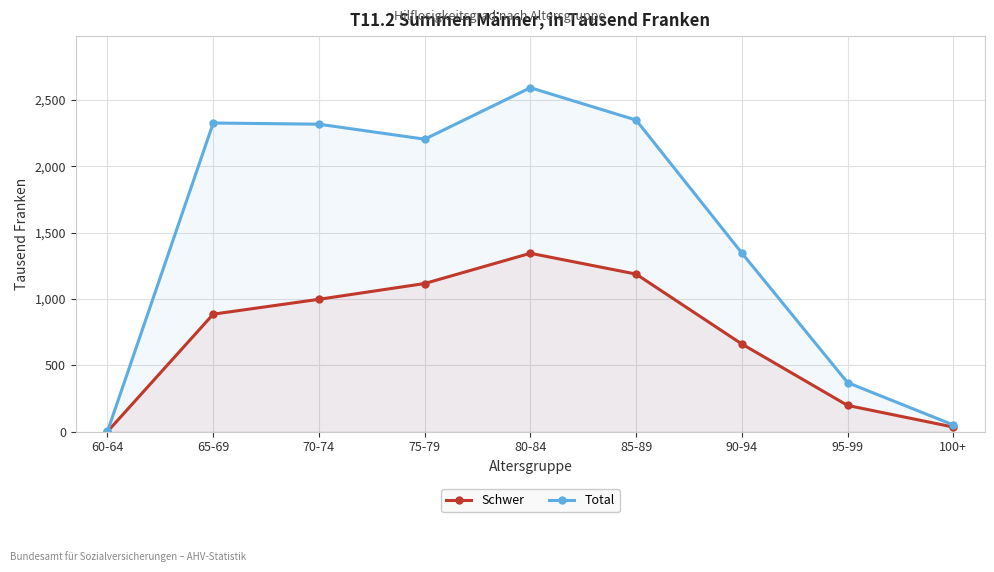

At which category does Schwer reach its first local peak?

80-84